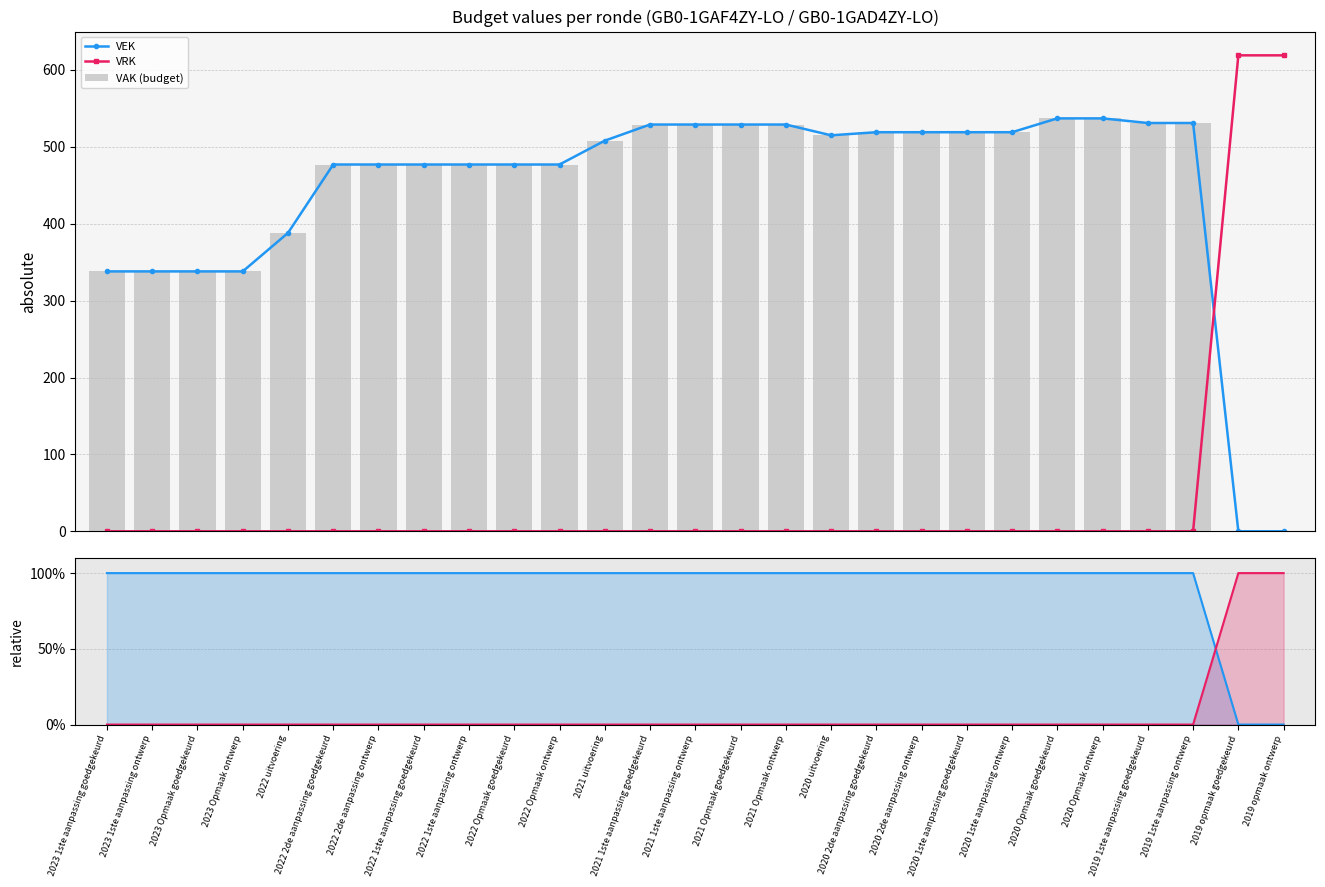

Are the bars grouped side by side (vs. stacked)?

Yes